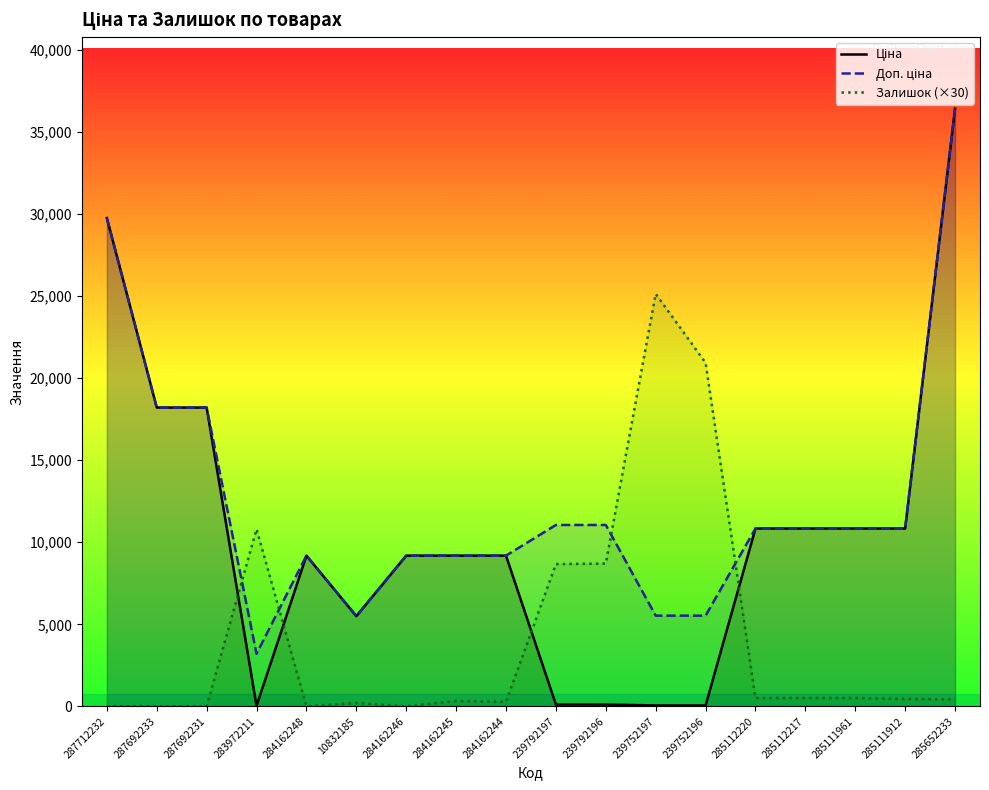

Which category has the lowest value across all series?

287712232